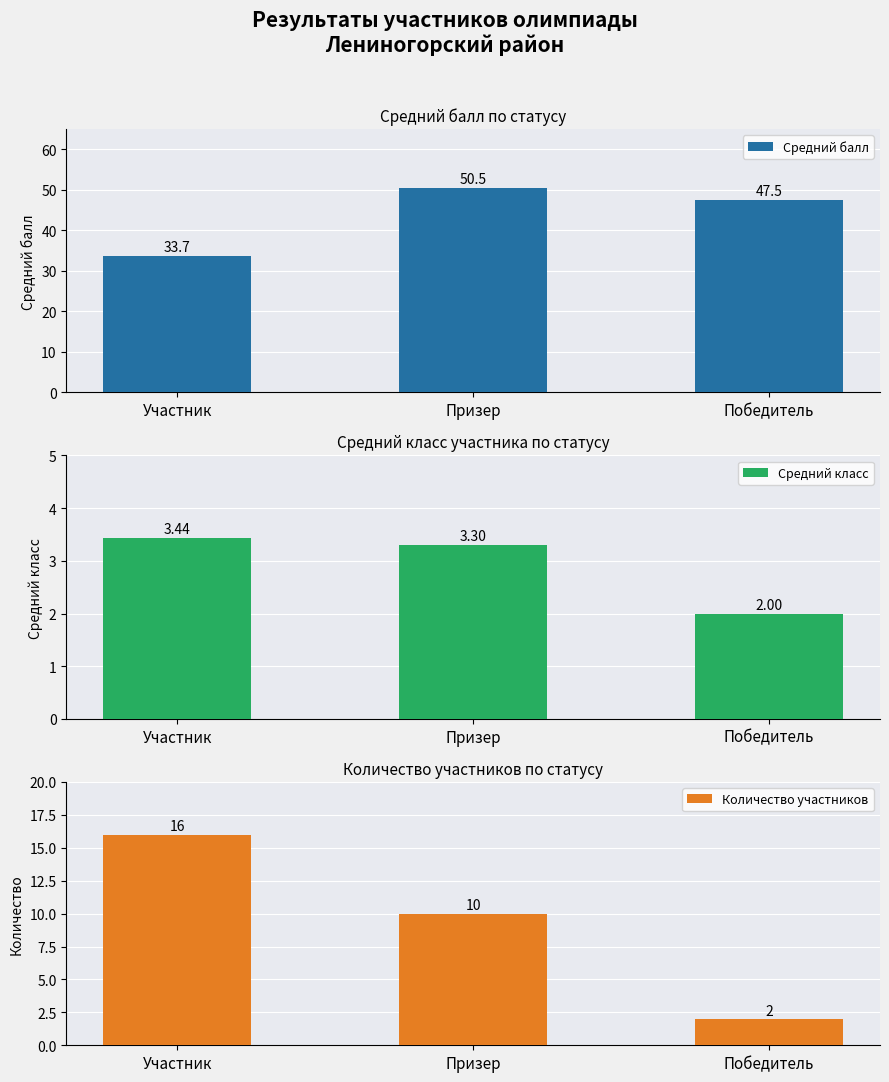

What is the value of the Количество участников bar at the 3rd from the left?

2